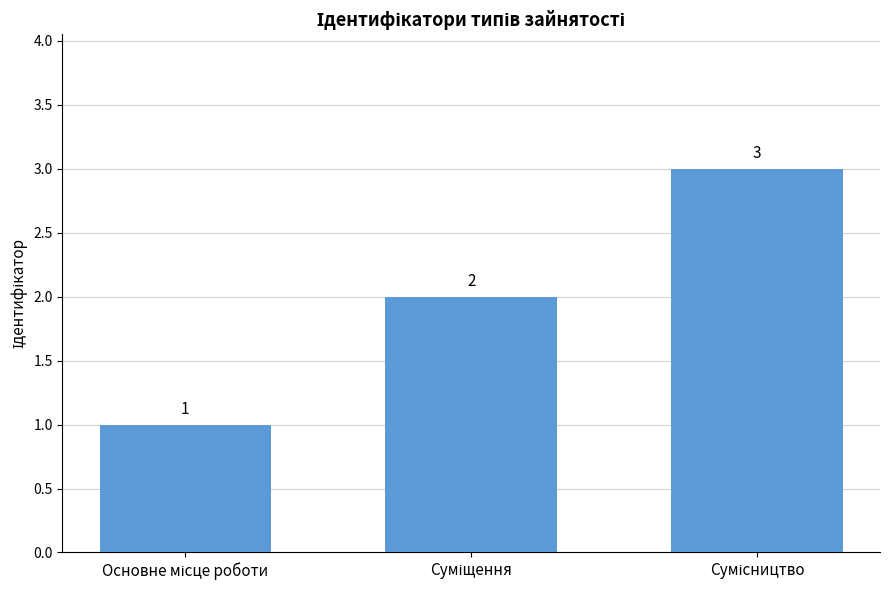

Does the chart contain any negative values?

No